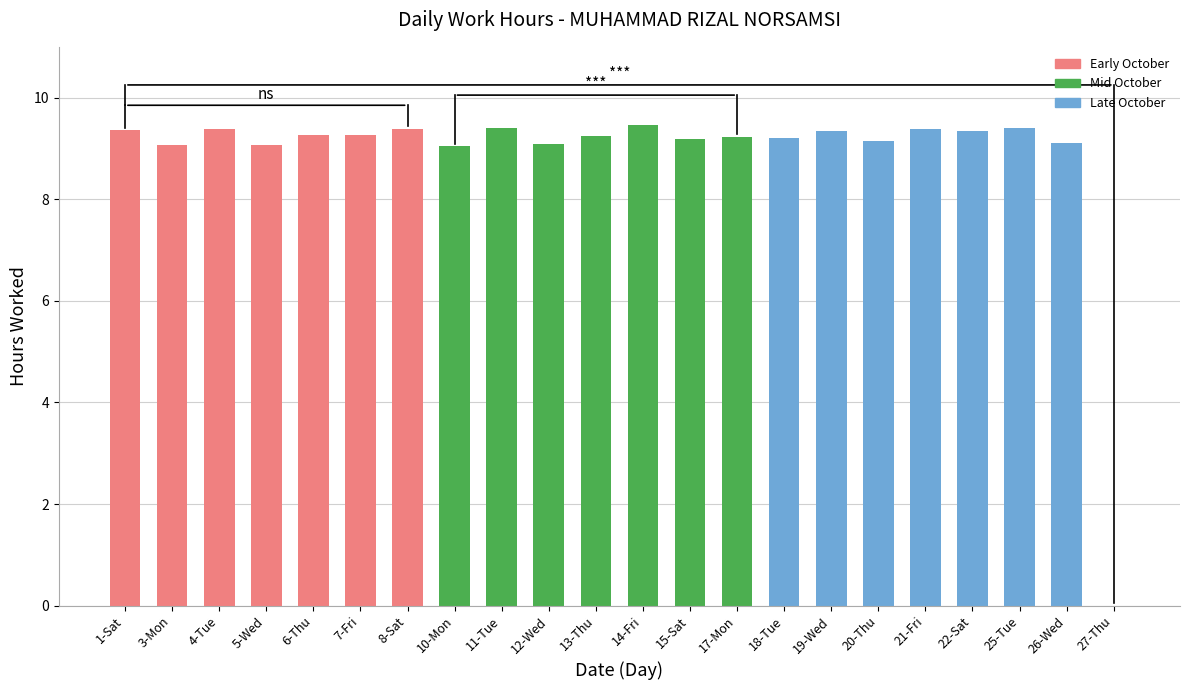

What is the sum of all values?

194.4